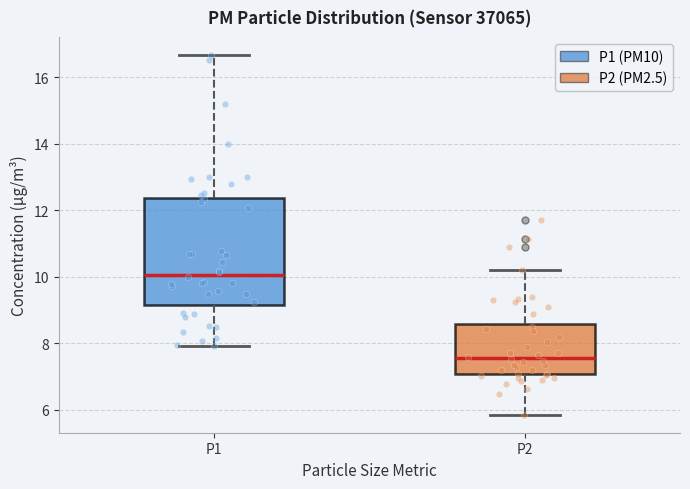

Reading left to right, transcribe this box plot: for each box, give where its median line is, the range the box spans, and where its two whiskers end, as read against the y-axis. The values are not printed on the chart, so give them approximately, as read against the axis.

P1: median 10.0, box 9.2 to 12.4, whiskers 8.0 to 16.6
P2: median 7.6, box 7.0 to 8.6, whiskers 5.8 to 10.2